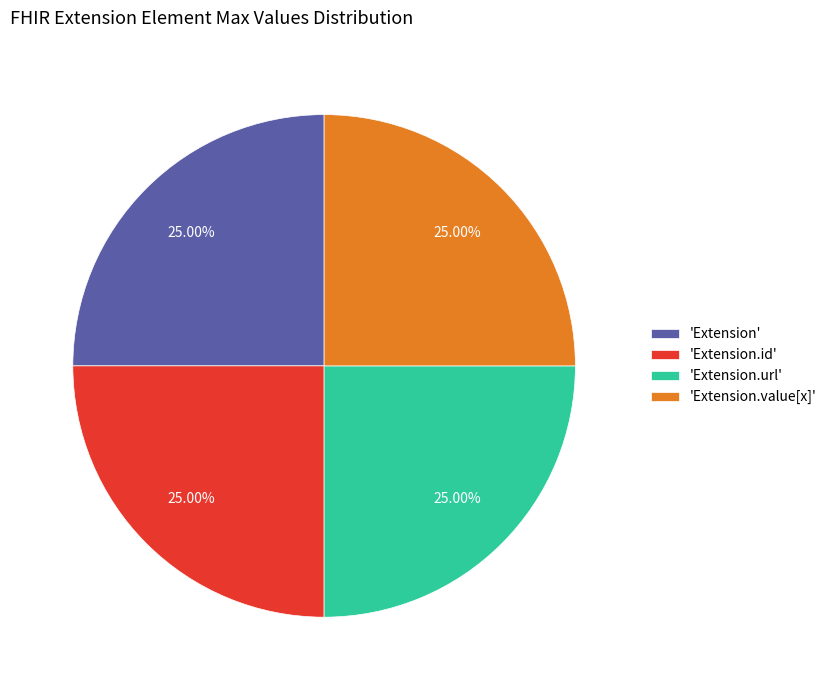

Is there any slice that represents more than half of the pie?

No